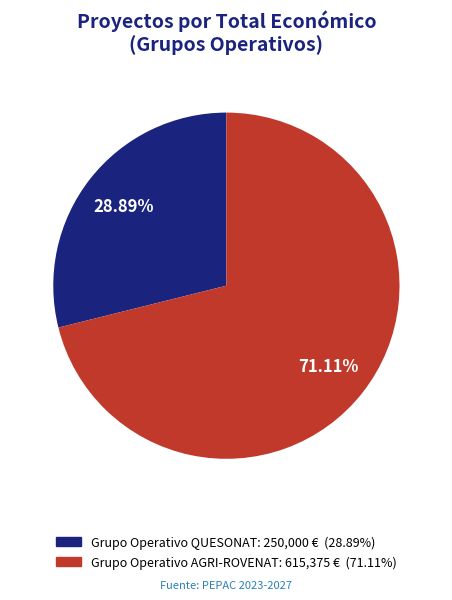

What percentage is the Grupo Operativo QUESONAT slice, to the nearest percent?

29%